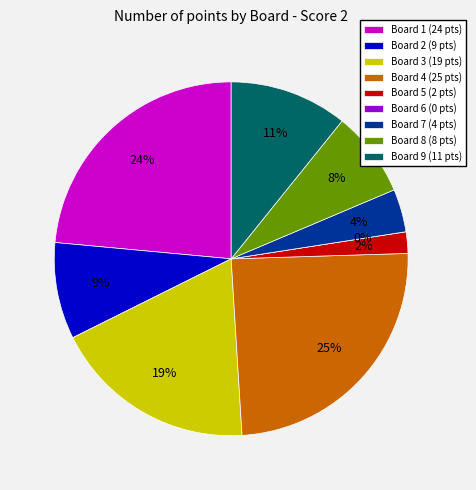

Which category has the smallest portion of the pie?

Board 6